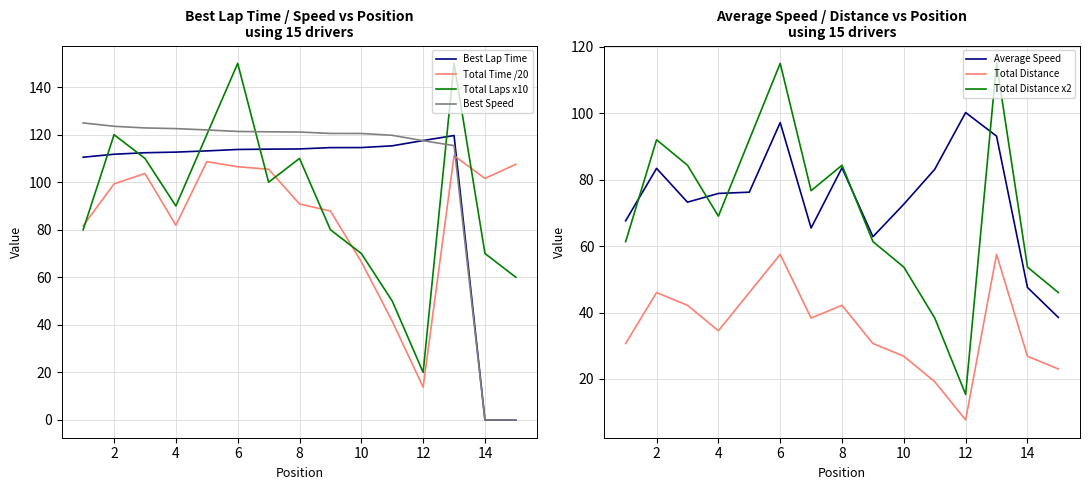

What is the greatest value displayed?

150.0